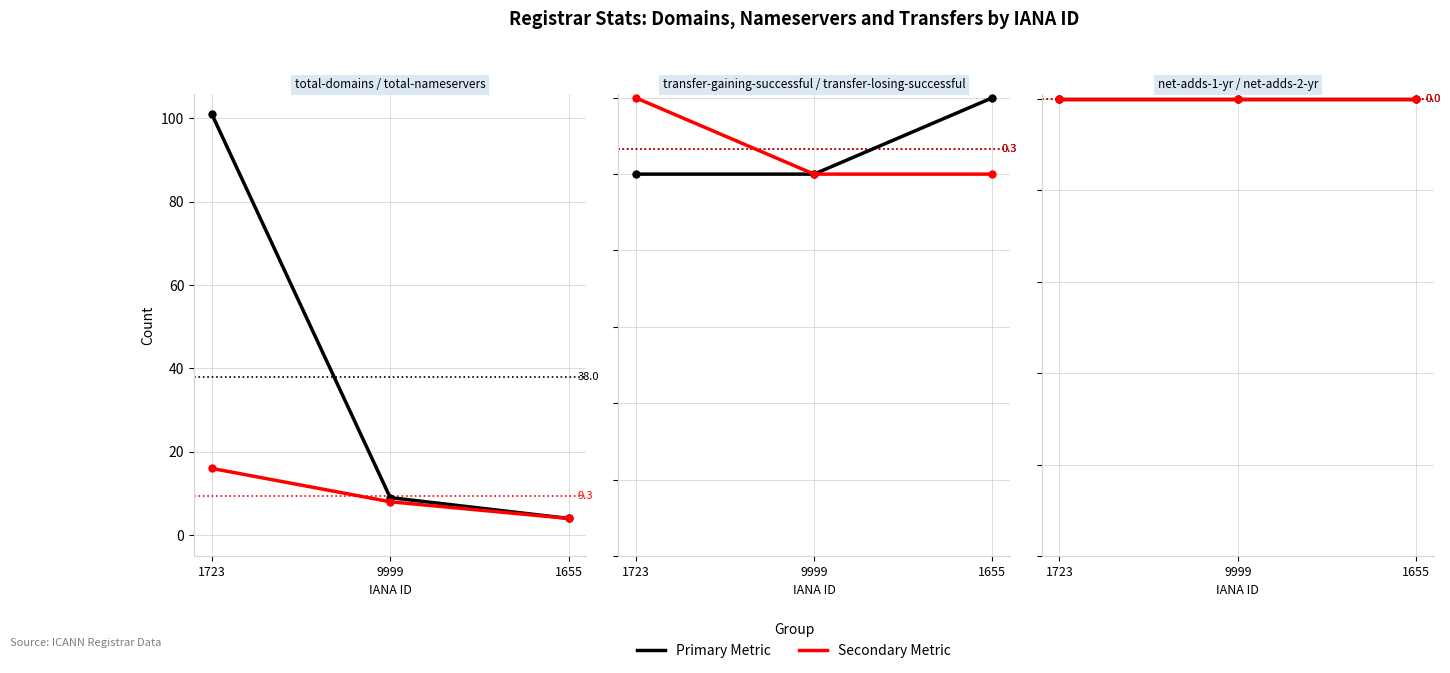

At which label is net-adds-1-yr closest to 0?

1723